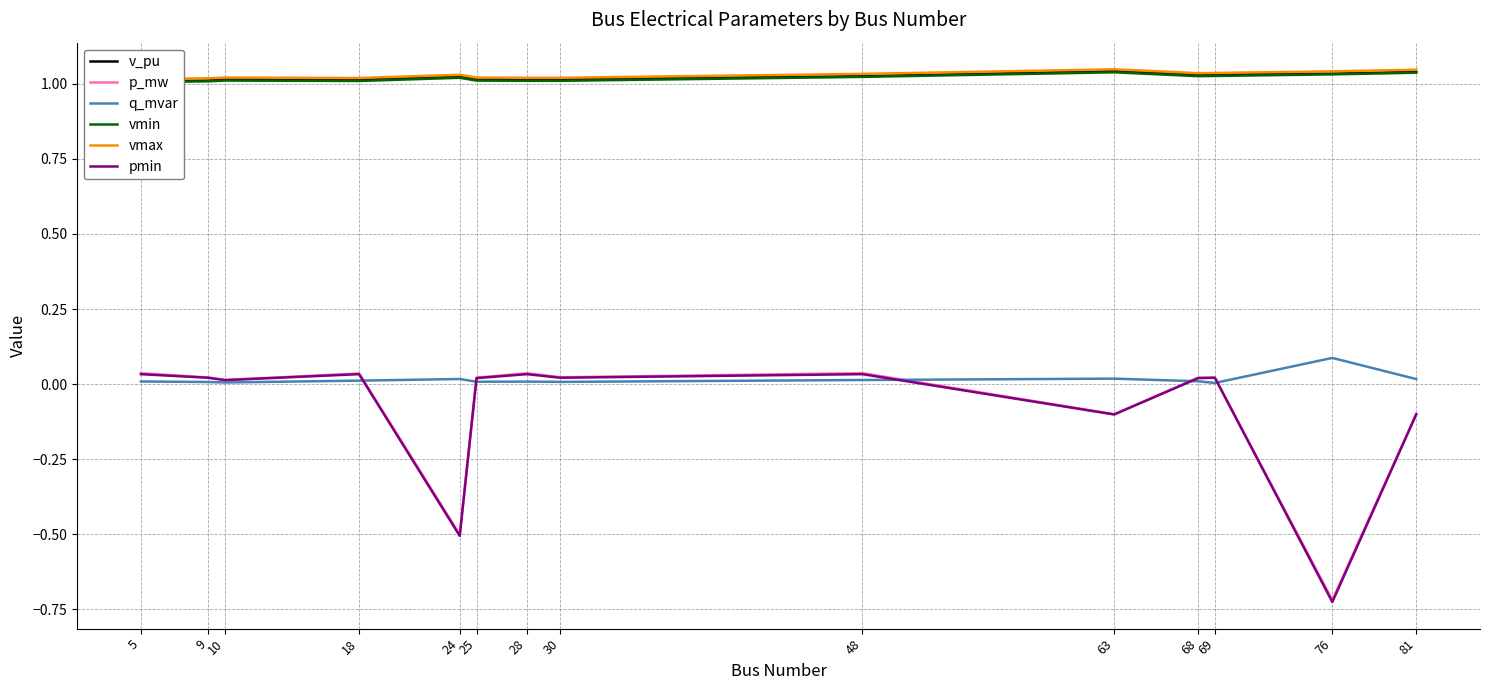

Is this an area chart (filled region under the line)?

No